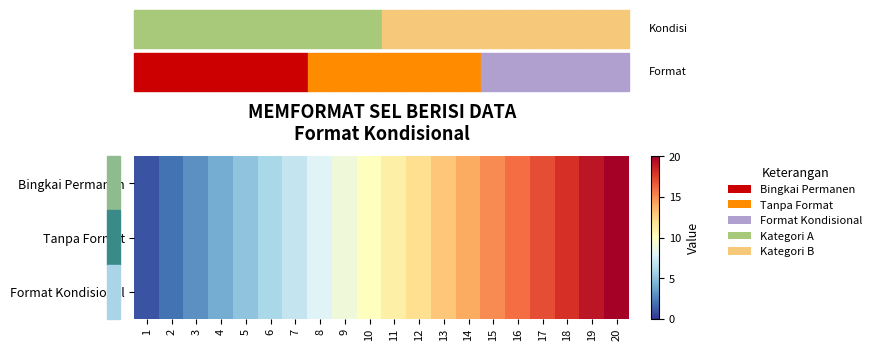

How many categories are shown in the chart?

20